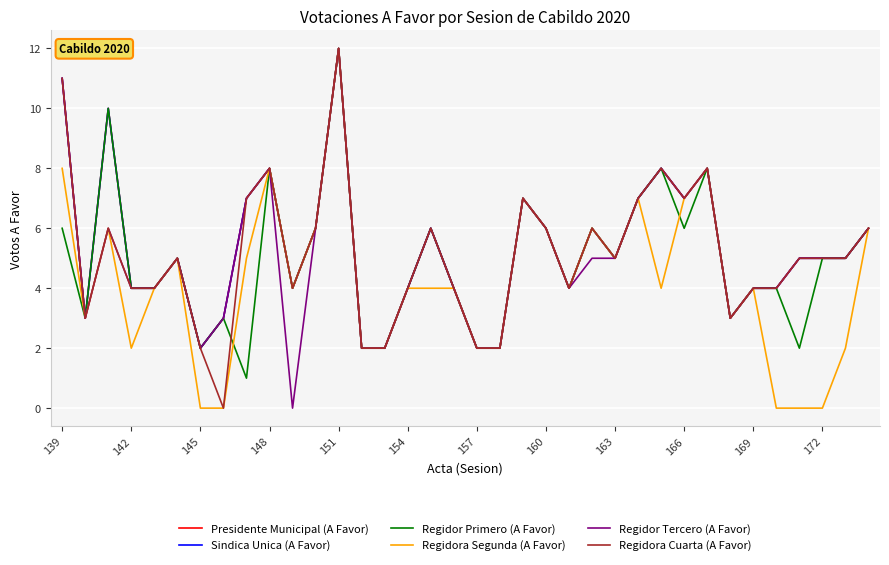

Is this an area chart (filled region under the line)?

No